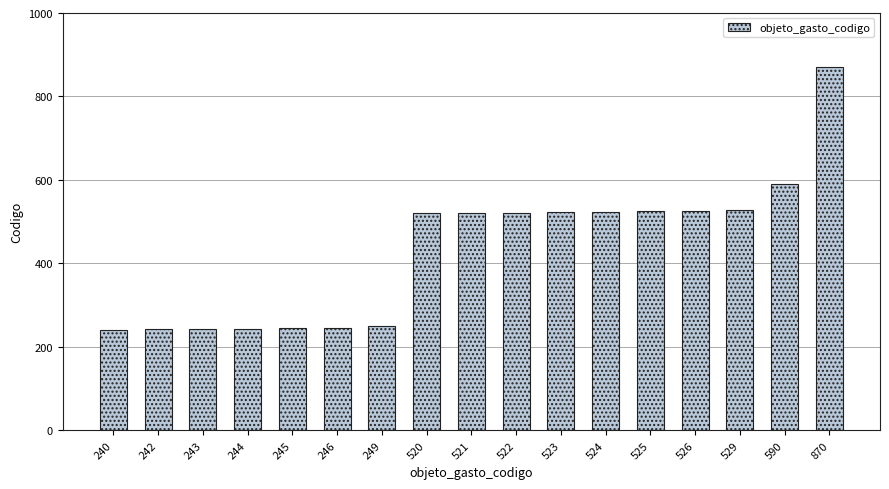

The value at 249 is 249. True or false?

True